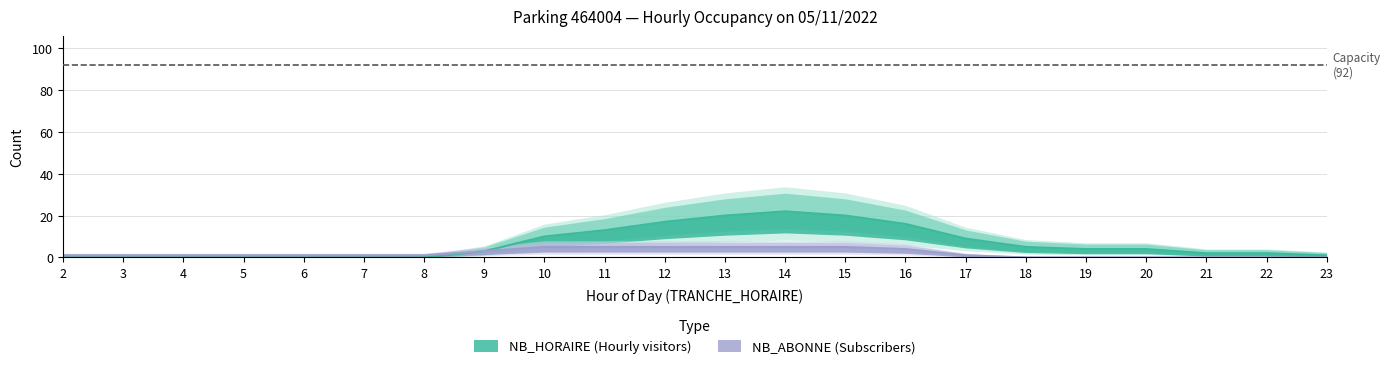

True or false: NB_HORAIRE and NB_ABONNE intersect in this chart.

False